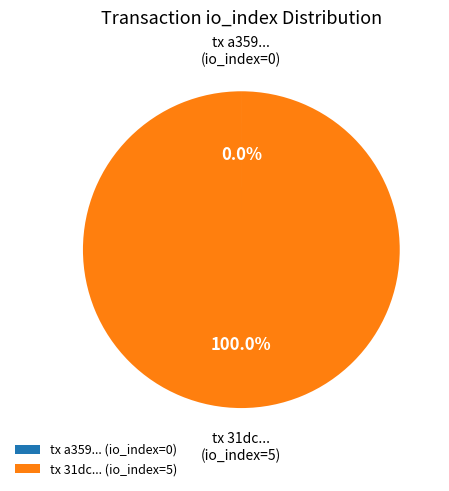

Is there a majority slice in this chart?

Yes